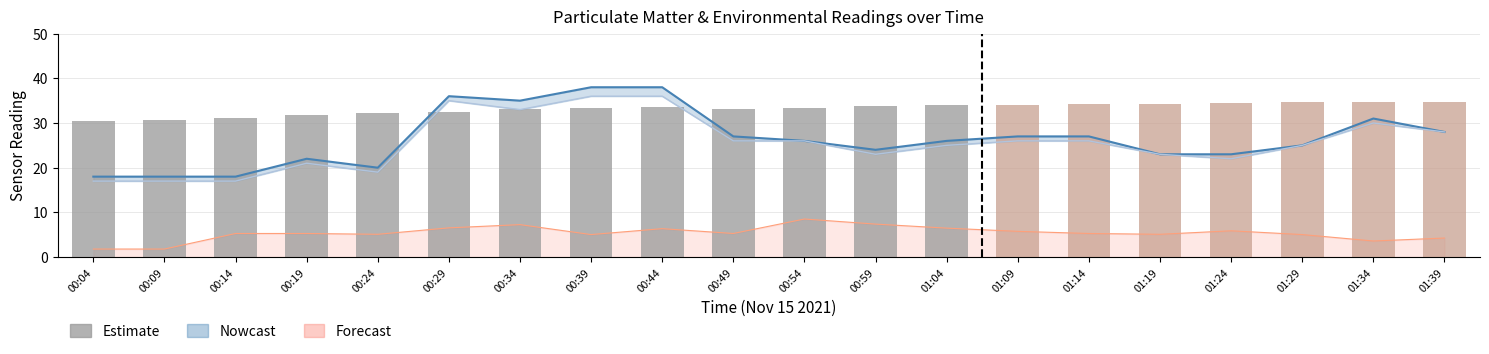

Is it true that the value at 01:09 is 34.1?

True